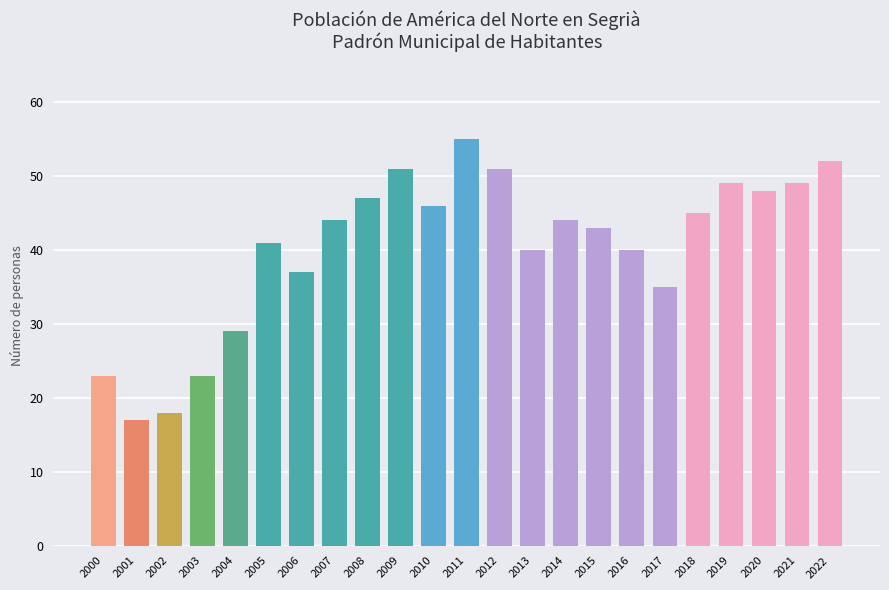

What is the ratio of the value at 2000 to the value at 2017?

0.7